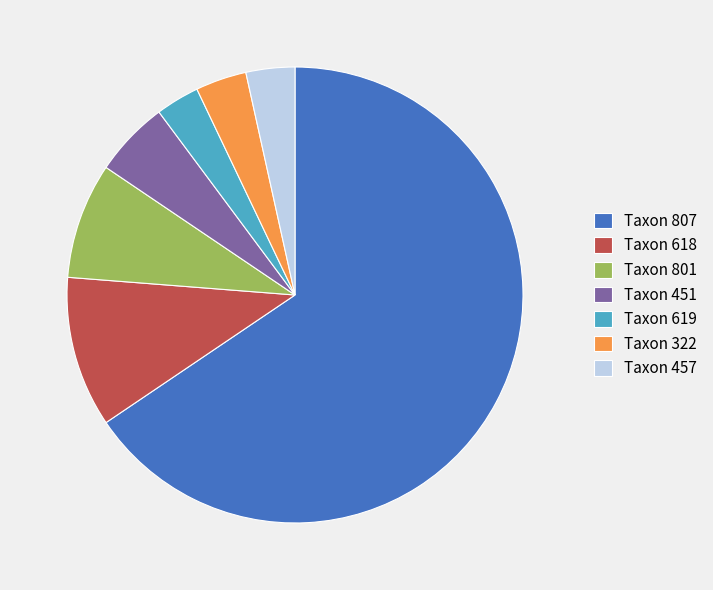

Which has a higher value, Taxon 801 or Taxon 619?

Taxon 801